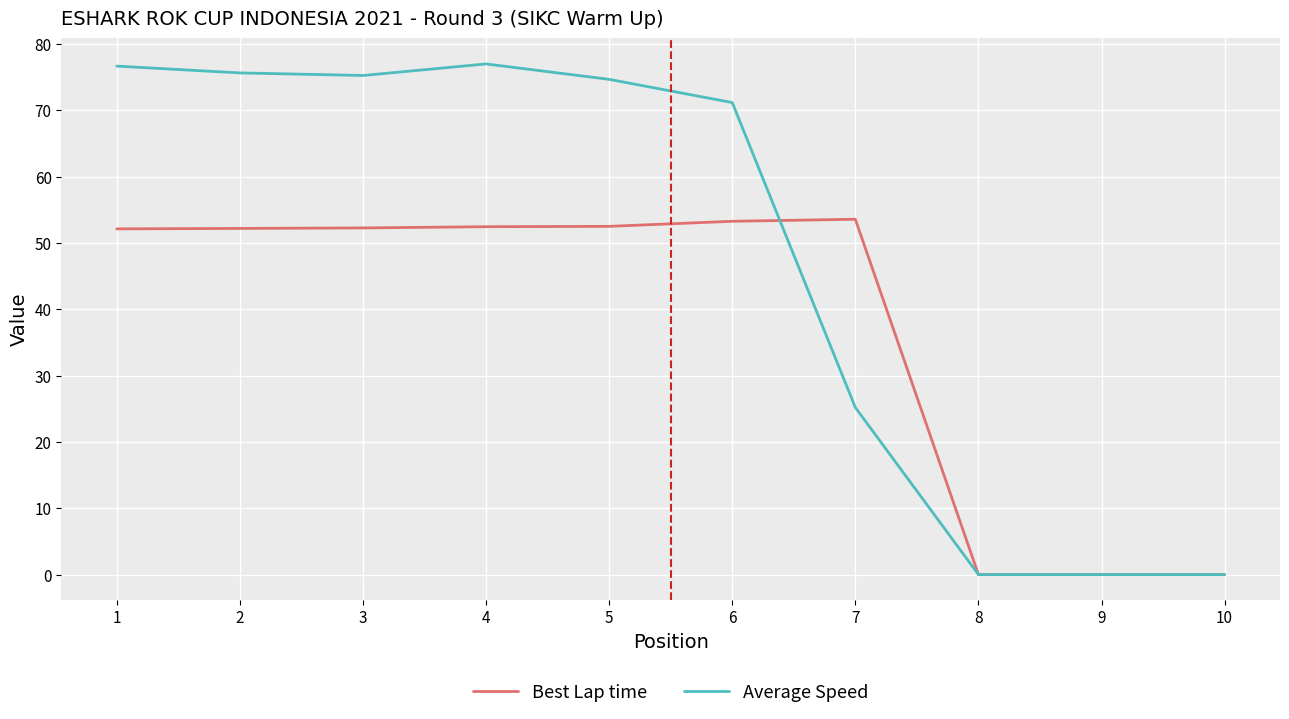

The Average Speed series shows 74.7 at 5. True or false?

True